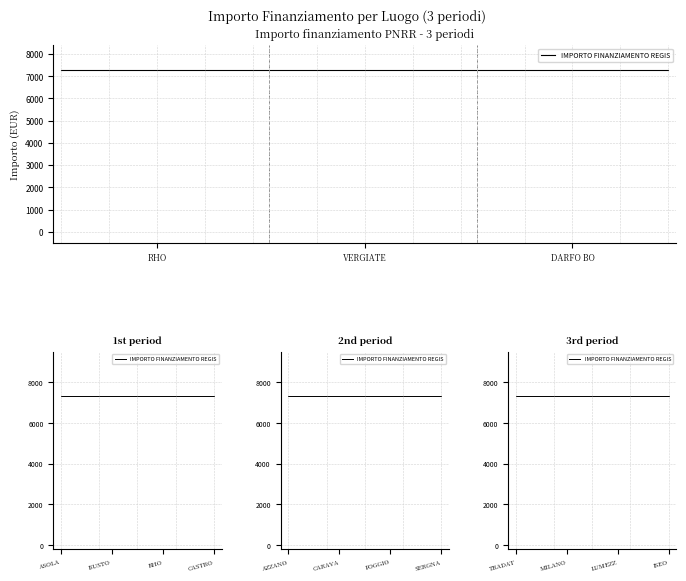

At how many categories does at least one series exceed 269?

39